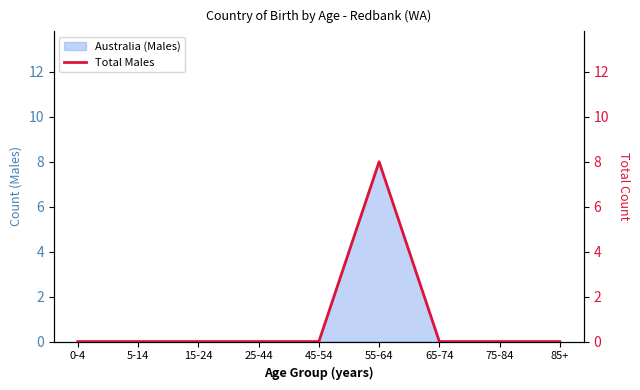

How many points are higher than both their immediate neighbors (excluding endpoints)?

1